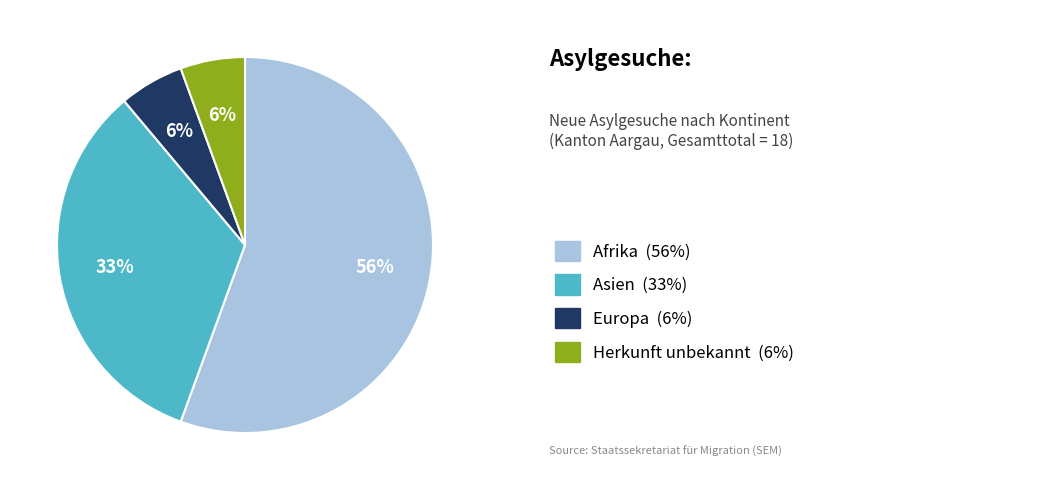

To the nearest percent, what is the difference between the largest and smallest slice percentages?

50%